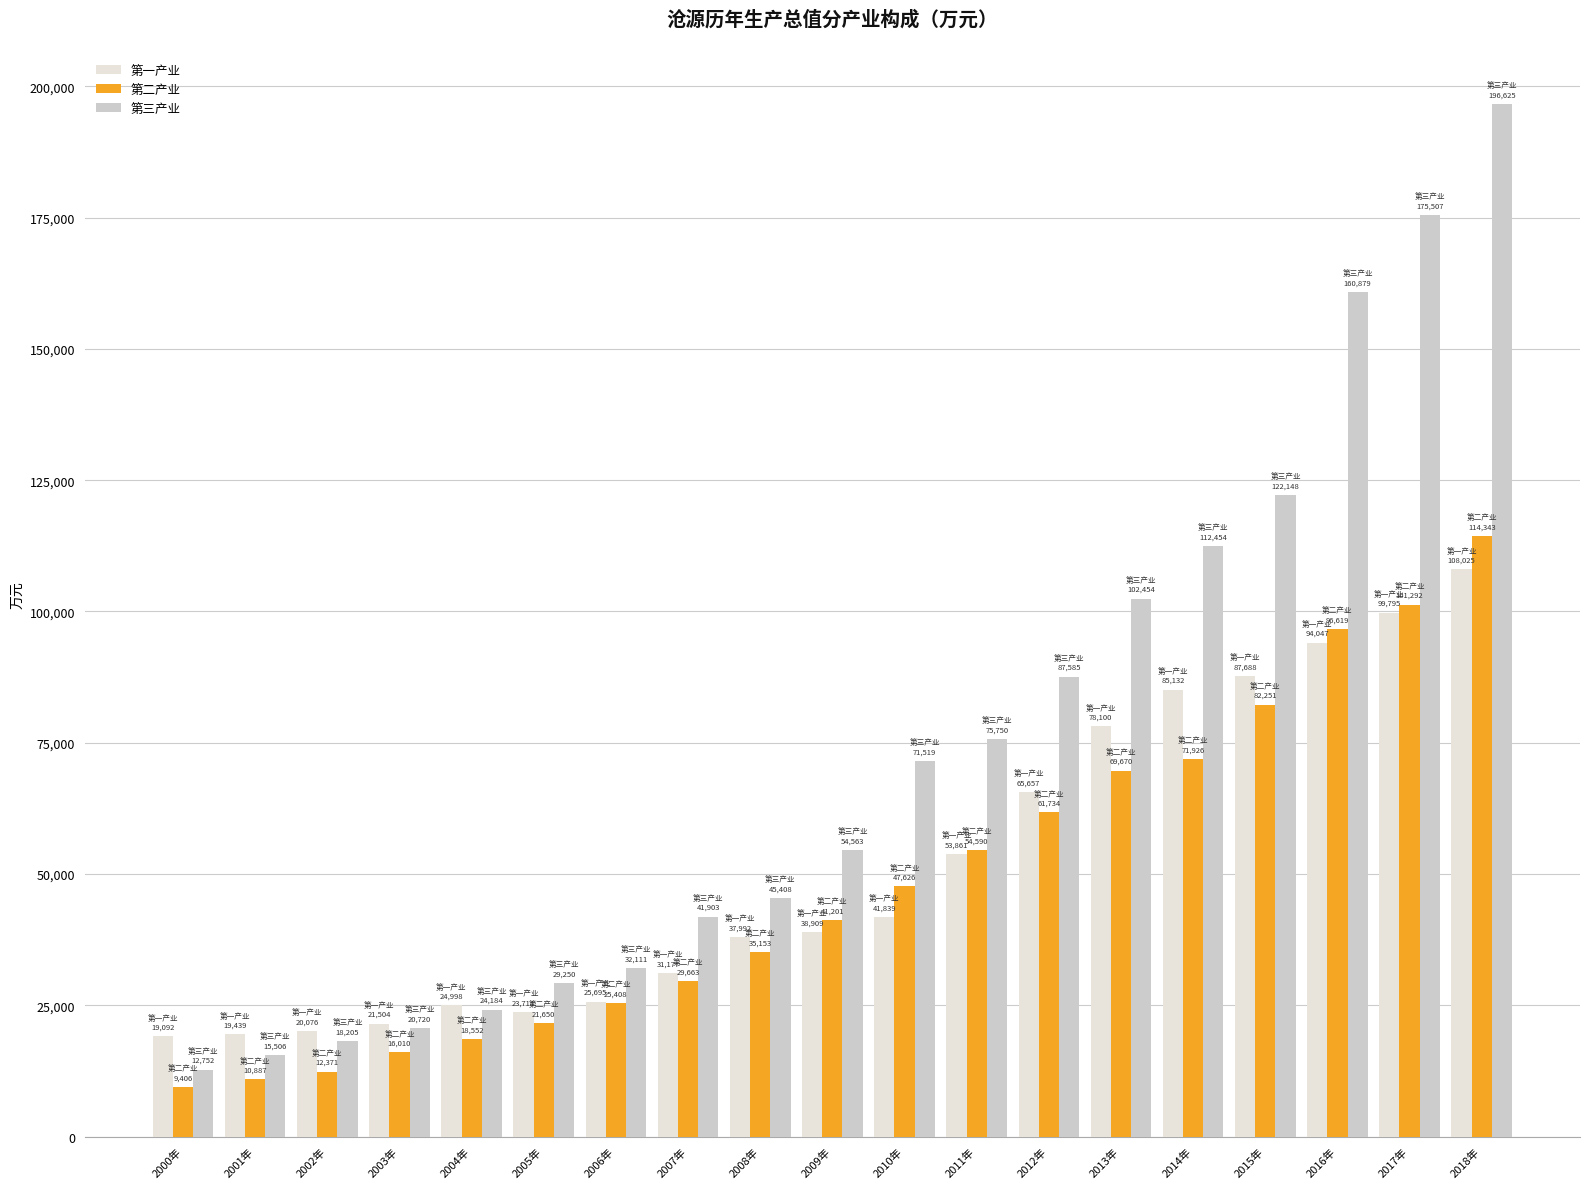

What is the average value of the 第二产业 series?

48440